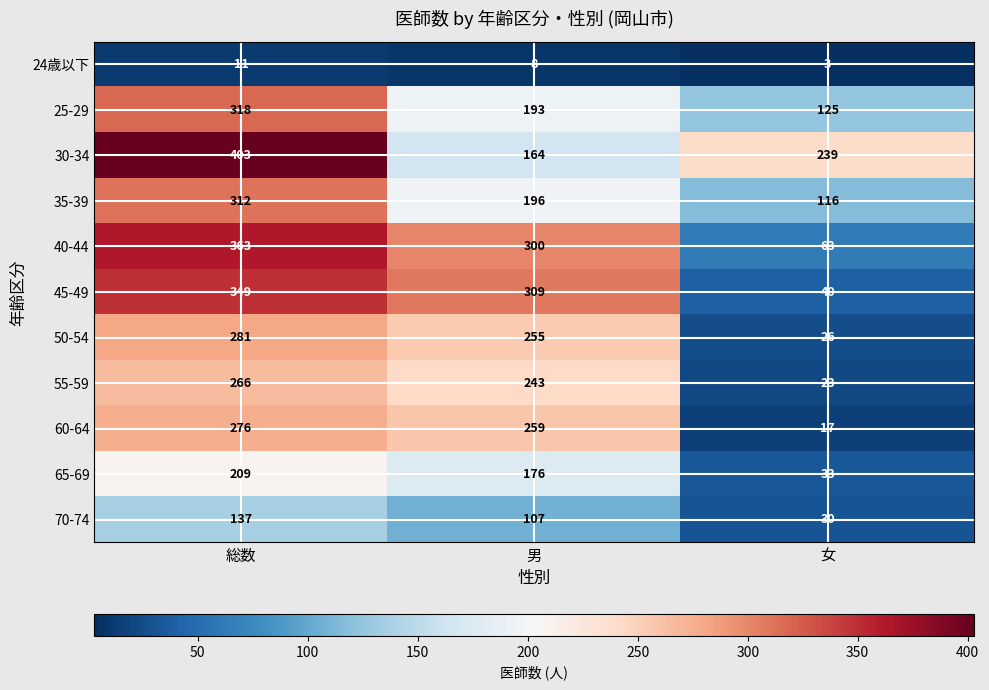

How many distinct data groups are displayed?

11